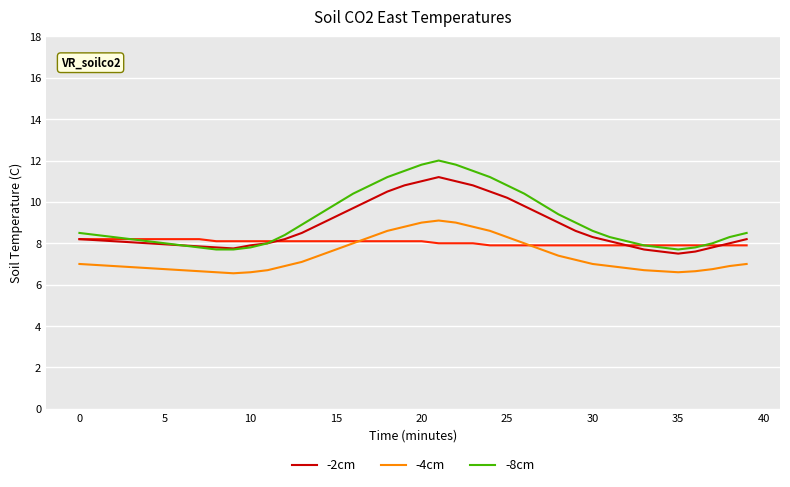

Does the chart display data point markers on the line(s)?

No